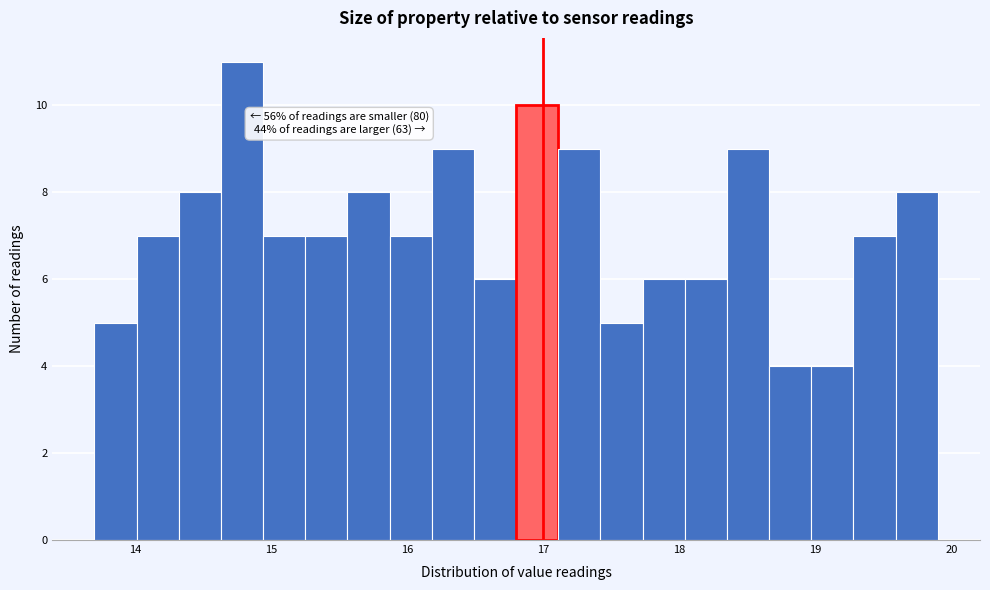

Around what value on the x-axis is the tallest bar? Give the approximate position of its centre, as read against the axis.

14.8